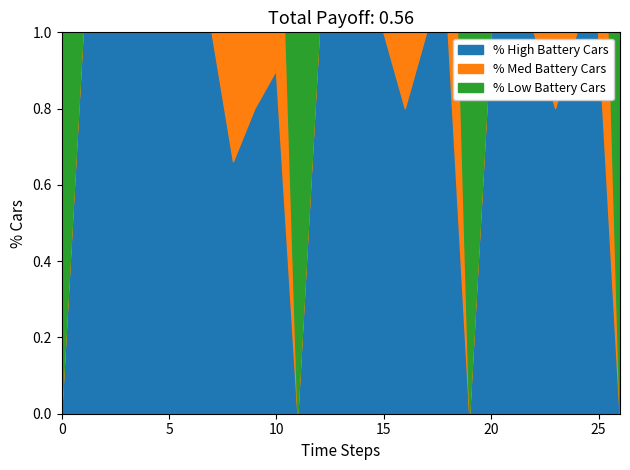

The value of % High Battery Cars at 0 is 0.3. True or false?

False